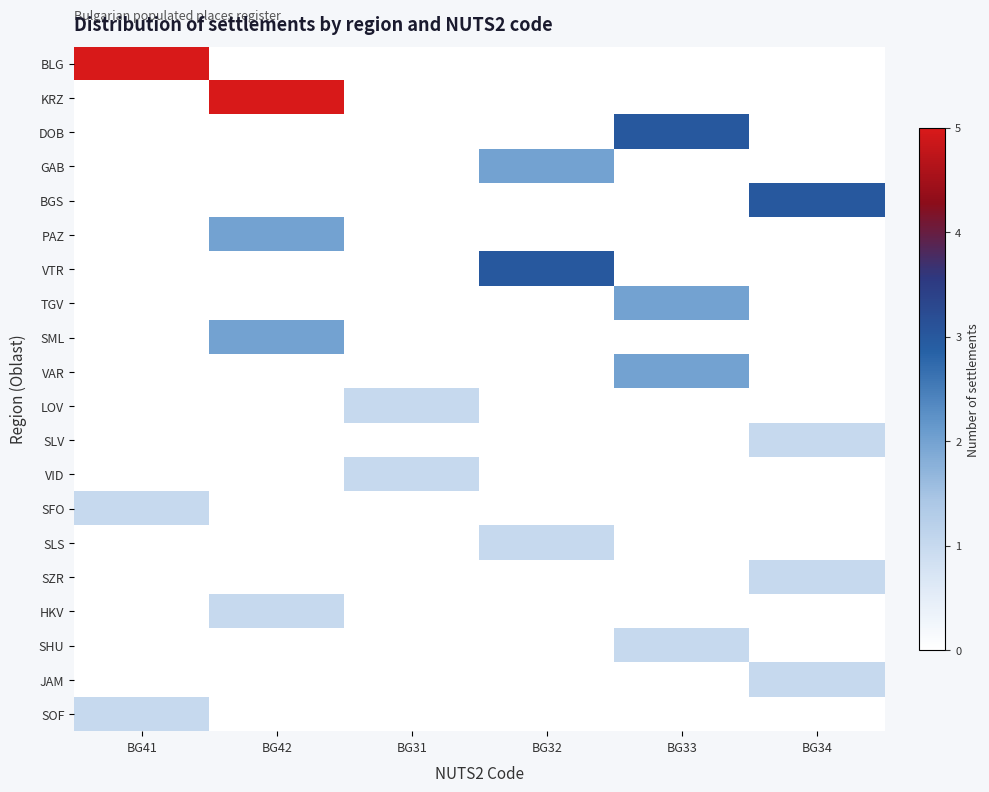

What is the maximum value shown in the chart?

5